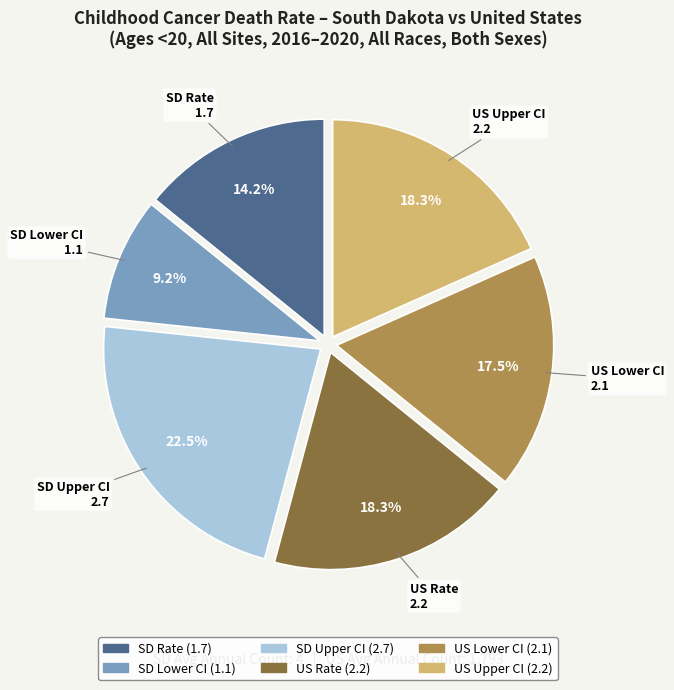

Count the number of slices in the pie.

6